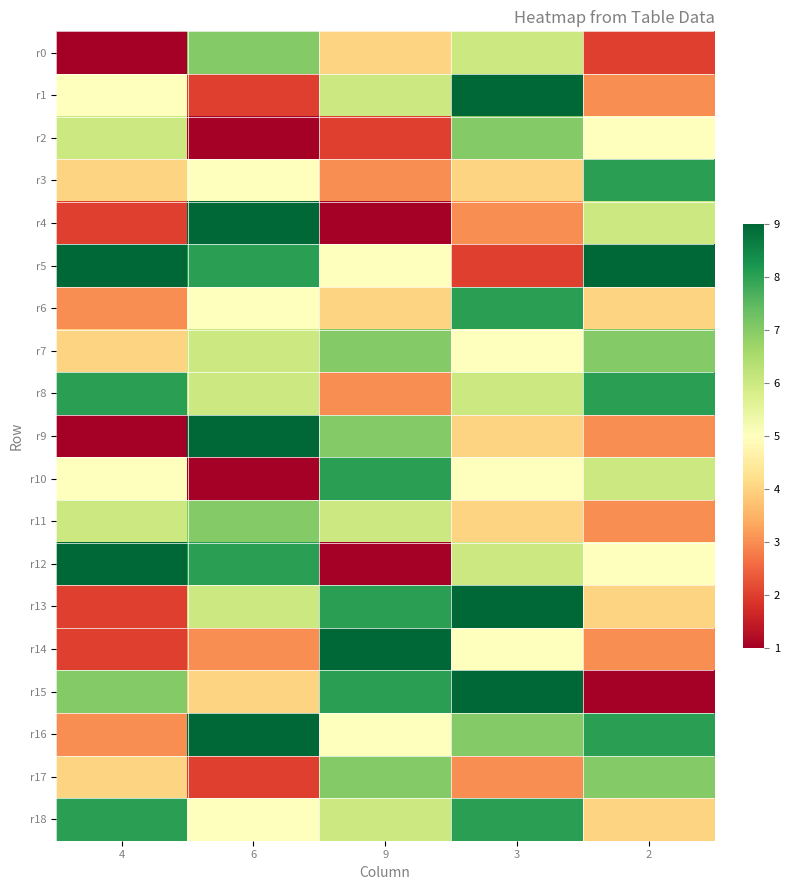

Between 4 and 3, which is larger?

3